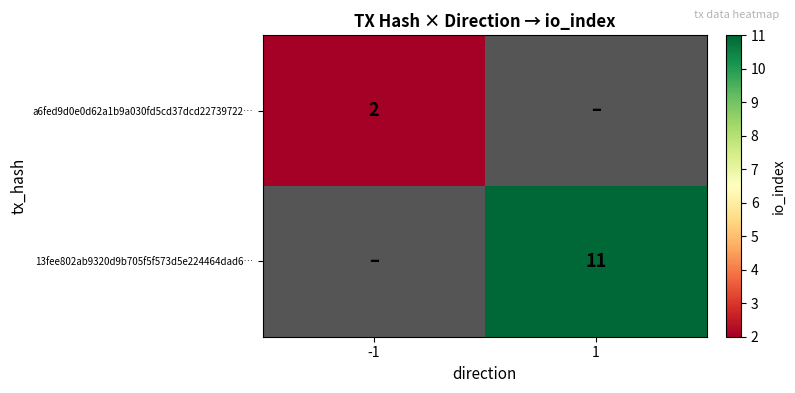

The value of 13fee802ab9320d9b705f5f573d5e224464dad6… at 1 is 11. True or false?

True